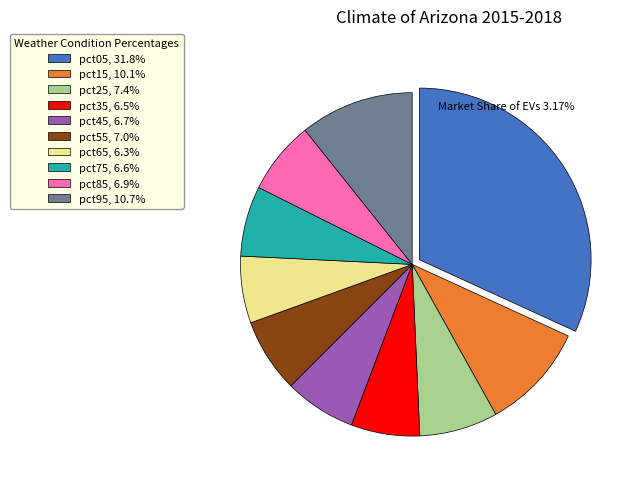

True or false: pct25 accounts for 7% of the total.

True